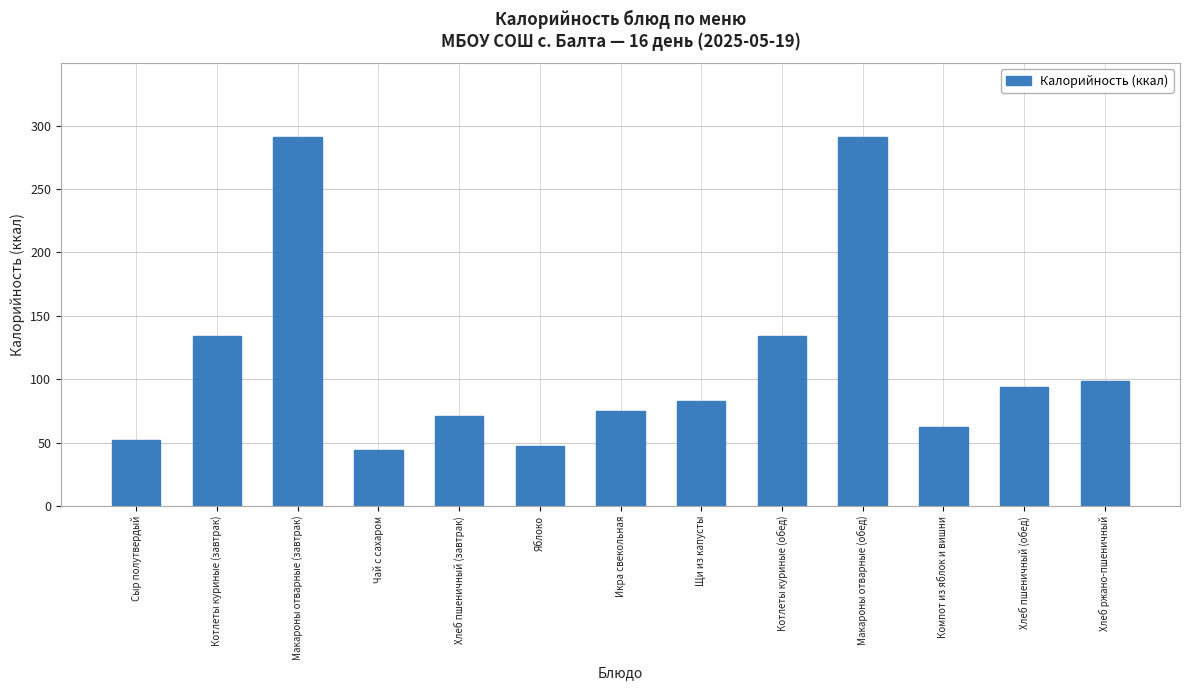

What position from the right is Котлеты куриные (завтрак)?

12